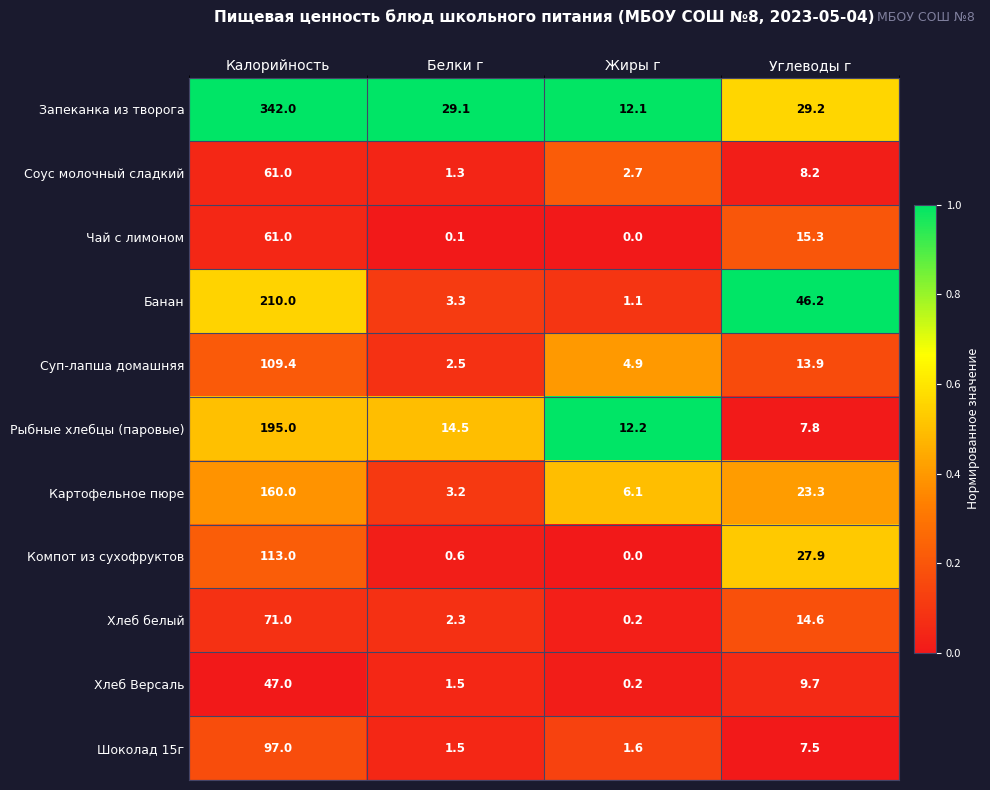

At how many categories does at least one series exceed 0?

4